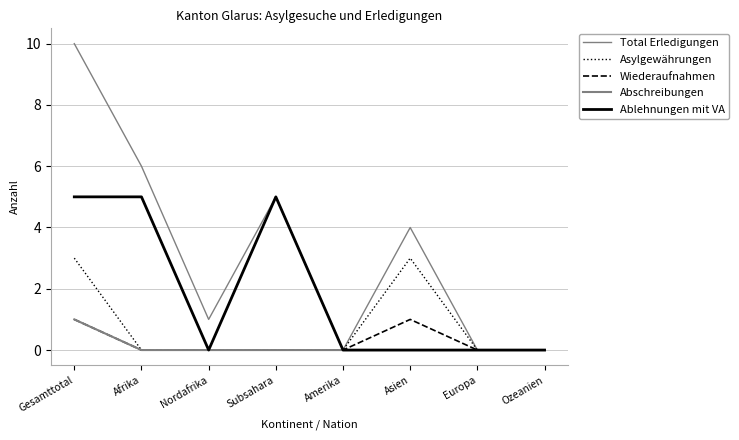

Does the chart have visible grid lines?

Yes